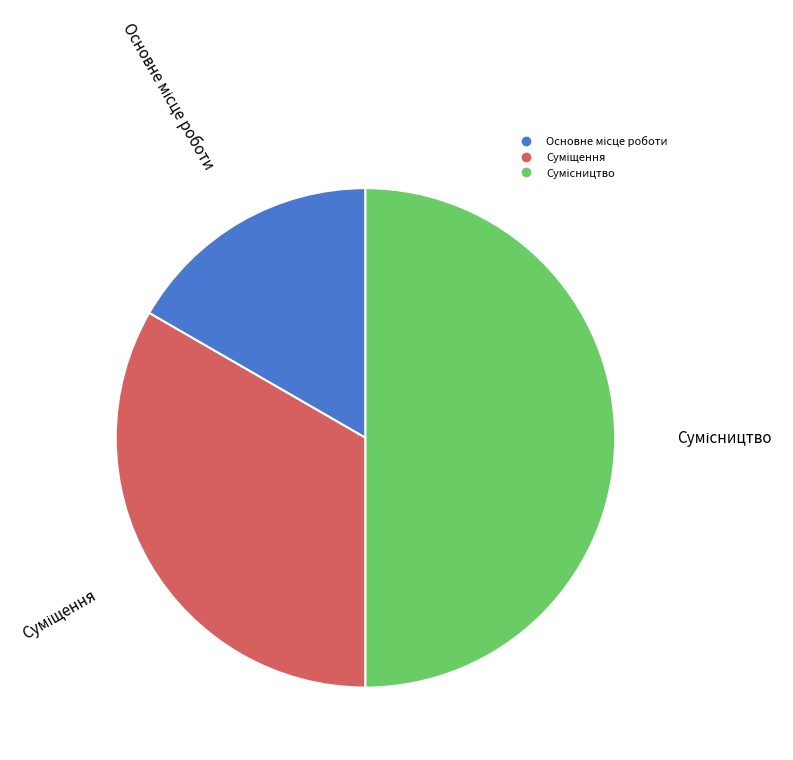

What is the largest slice in the pie chart?

Сумісництво